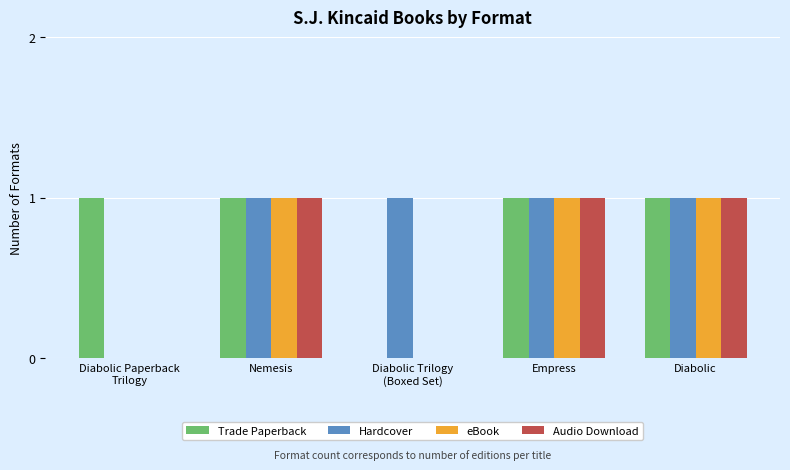

True or false: Hardcover has a value of 1 at Empress.

True